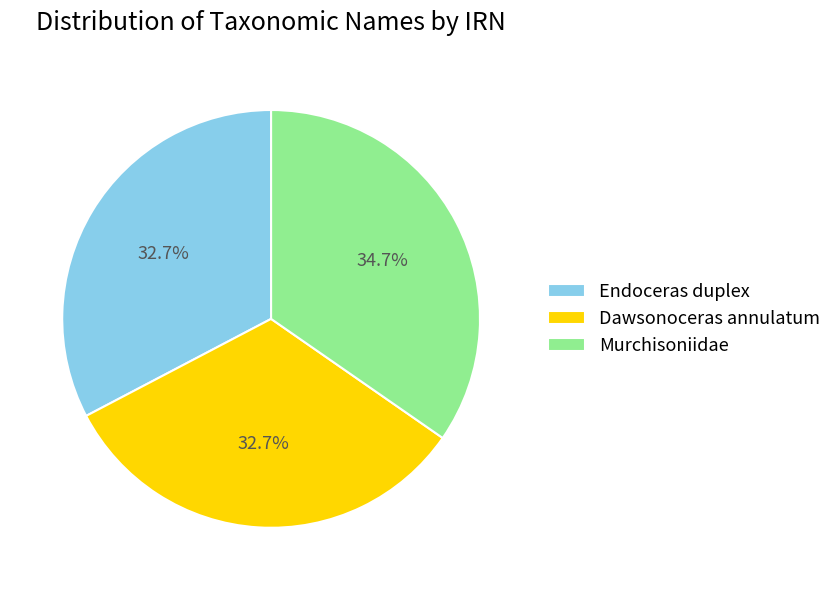

How many slices are in this pie chart?

3